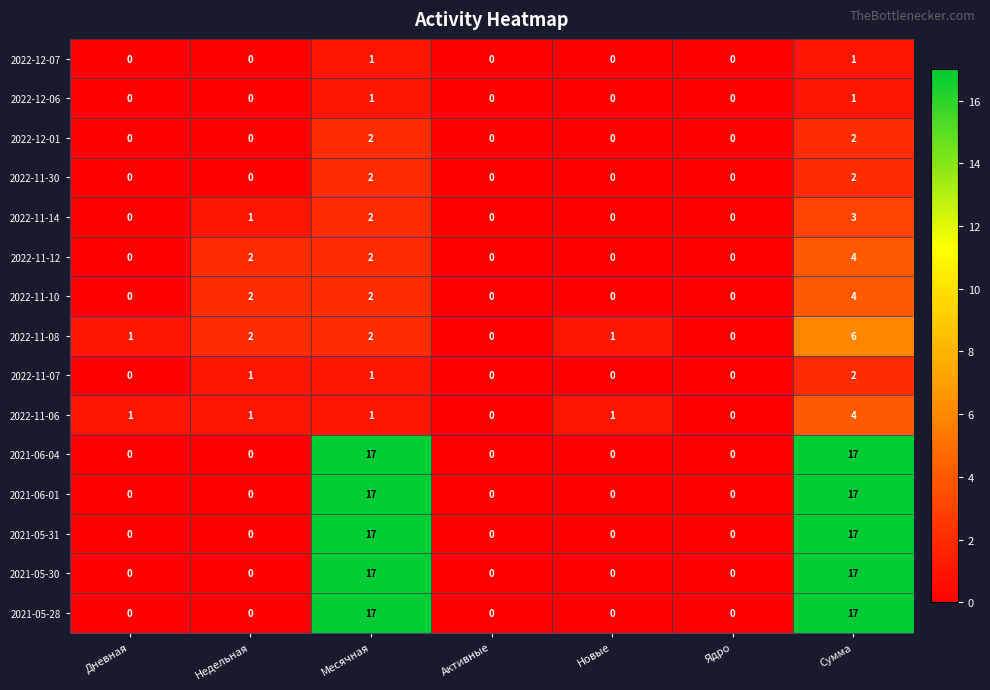

Is it true that 2022-12-07 equals 0 at Месячная?

False